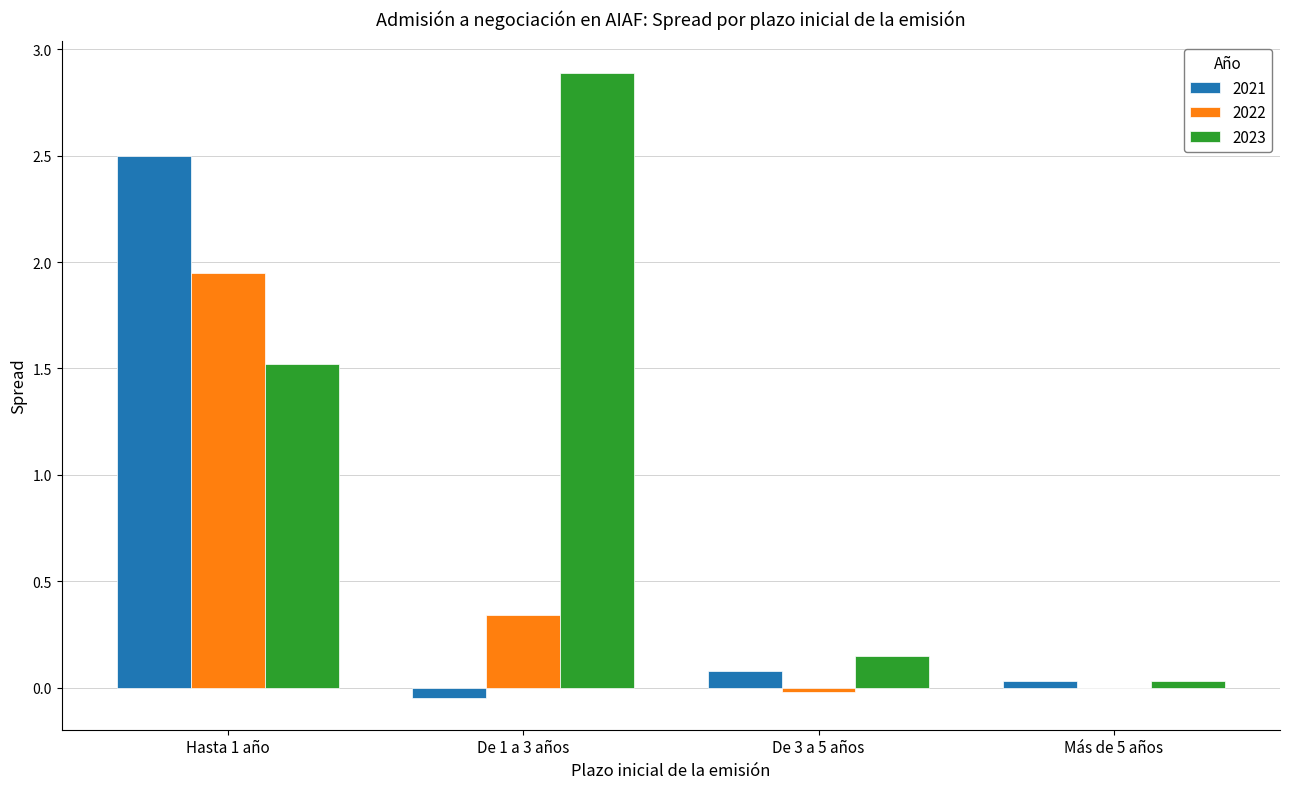

Which category has the highest value in the 2023 series?

De 1 a 3 años